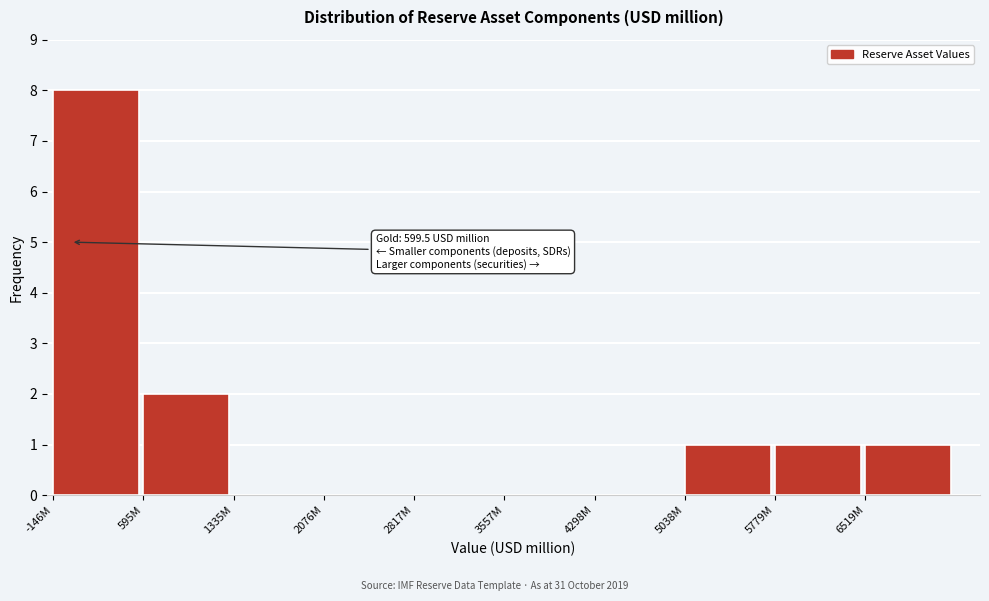

Reading left to right, what are all the values shown in this chart?

-146M=8	595M=2	1335M=0	2076M=0	2817M=0	3557M=0	4298M=0	5038M=1	5779M=1	6519M=1